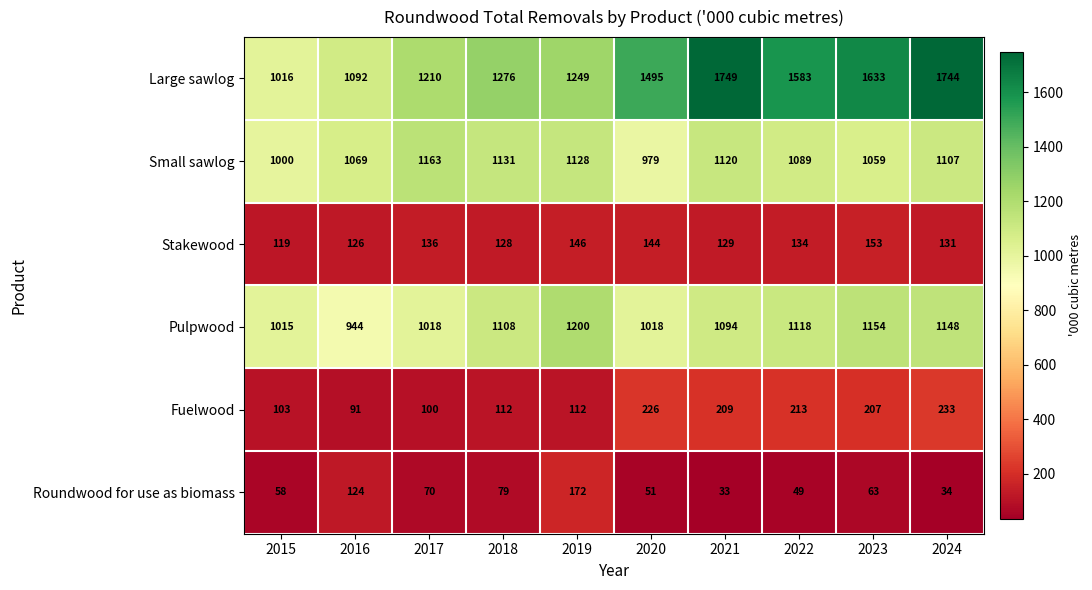

At 2015, list the series in order from largest to smallest.

Large sawlog, Pulpwood, Small sawlog, Stakewood, Fuelwood, Roundwood for use as biomass